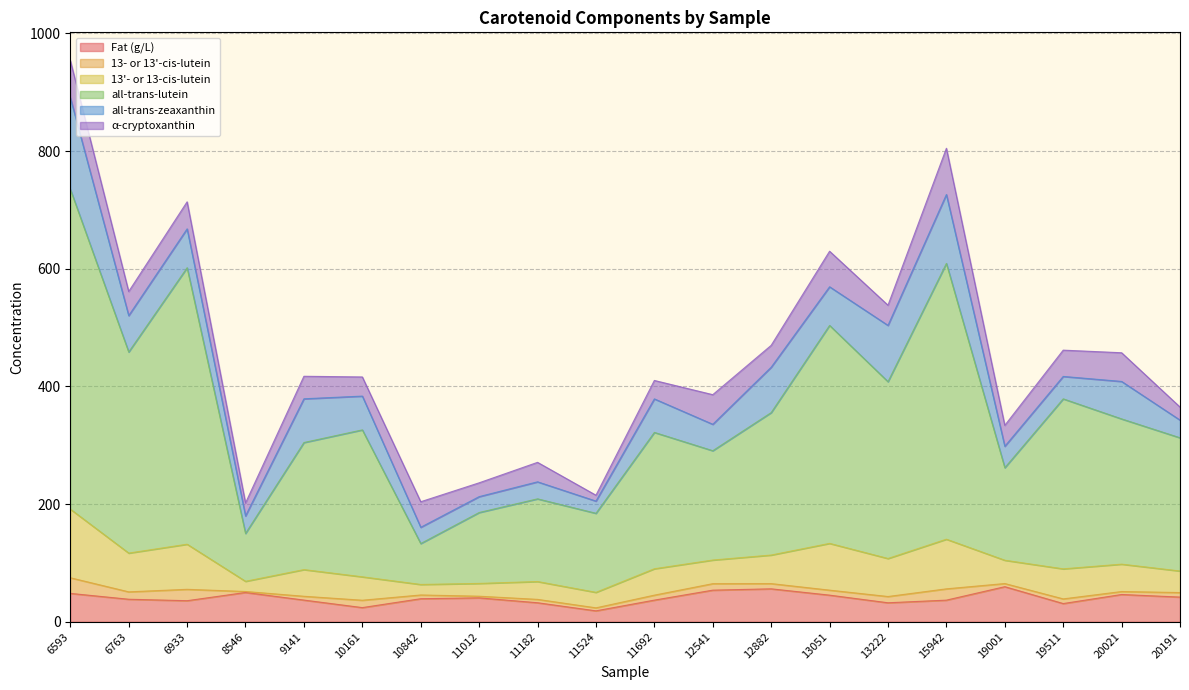

At how many categories does at least one series exceed 142?

20